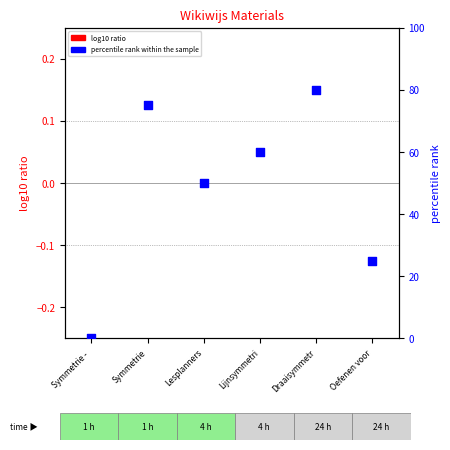

What is the change in value from Lesplanners to Oefenen voor?

-25